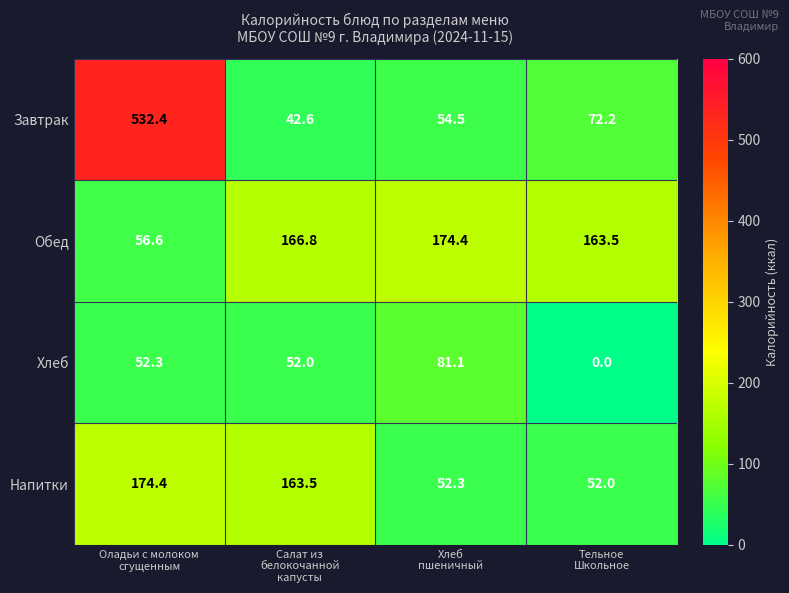

Between Хлеб
пшеничный and Тельное
Школьное, which series saw the biggest shift?

Хлеб